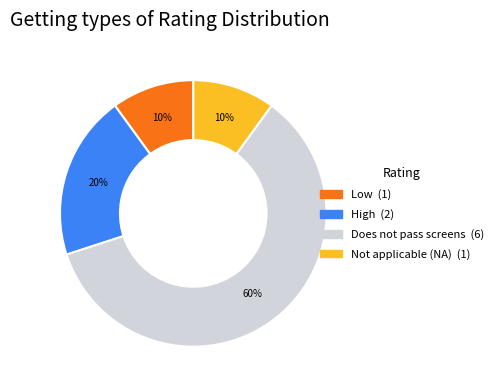

To the nearest percent, what is the difference between the High and Low slice percentages?

10%